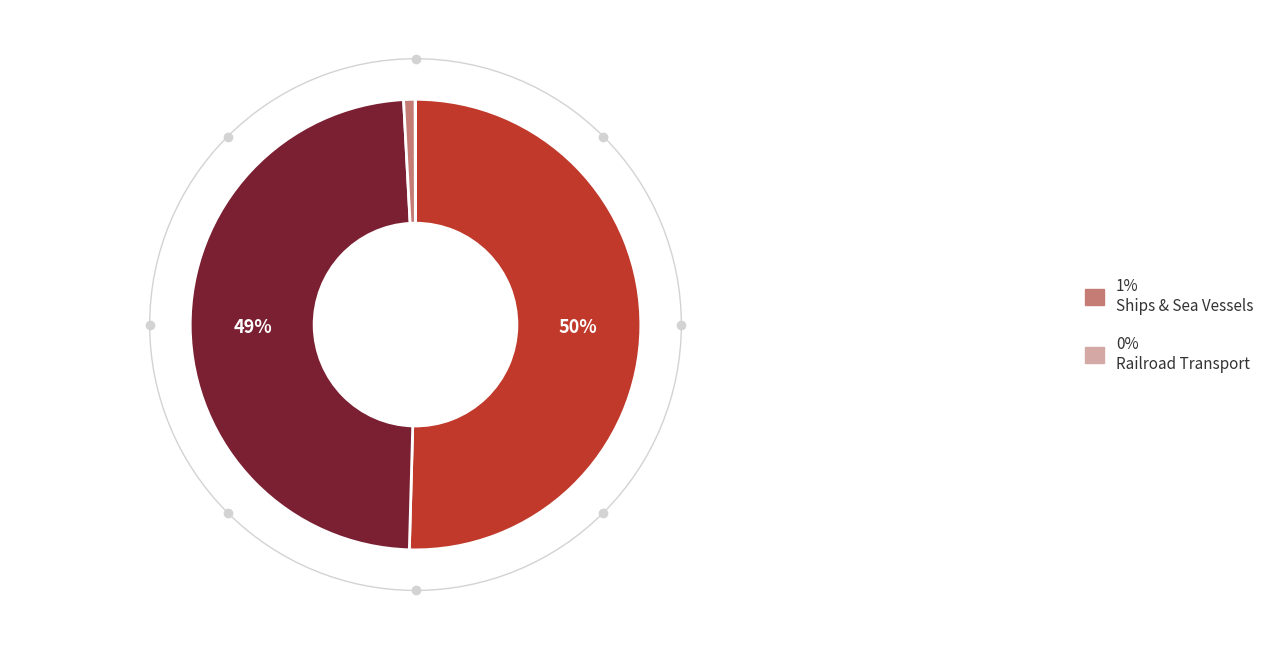

To the nearest percent, what is the average slice percentage?

25%